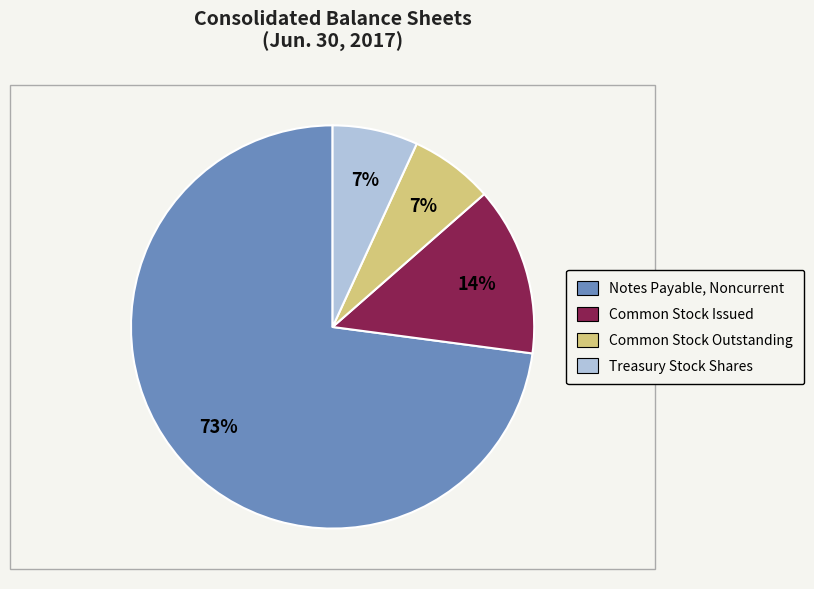

To the nearest percent, what is the average slice percentage?

25%